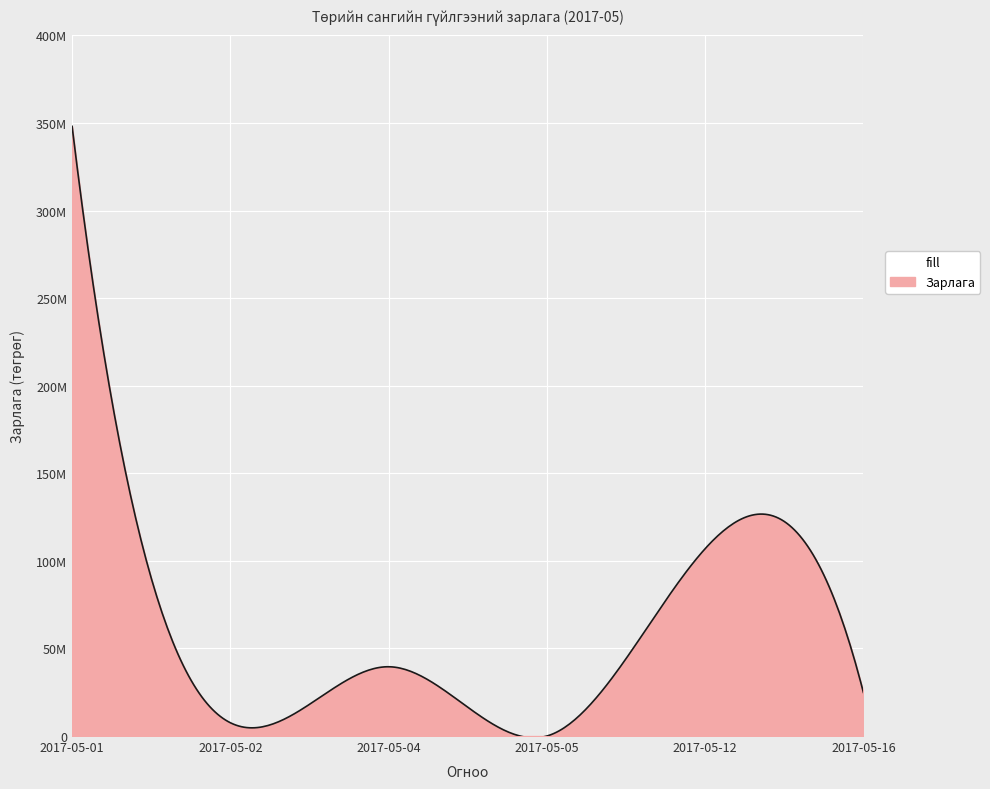

Is this an area chart (filled region under the line)?

Yes